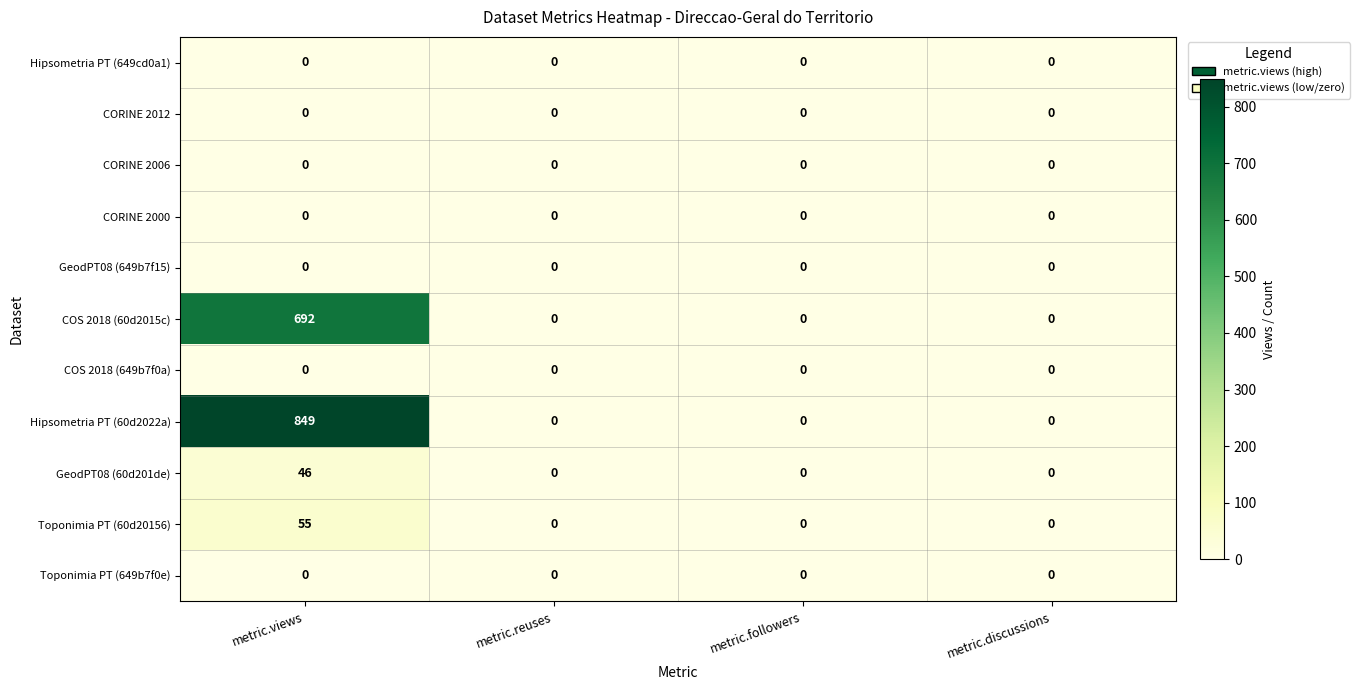

Which series has the largest total across all categories?

Hipsometria PT (60d2022a)